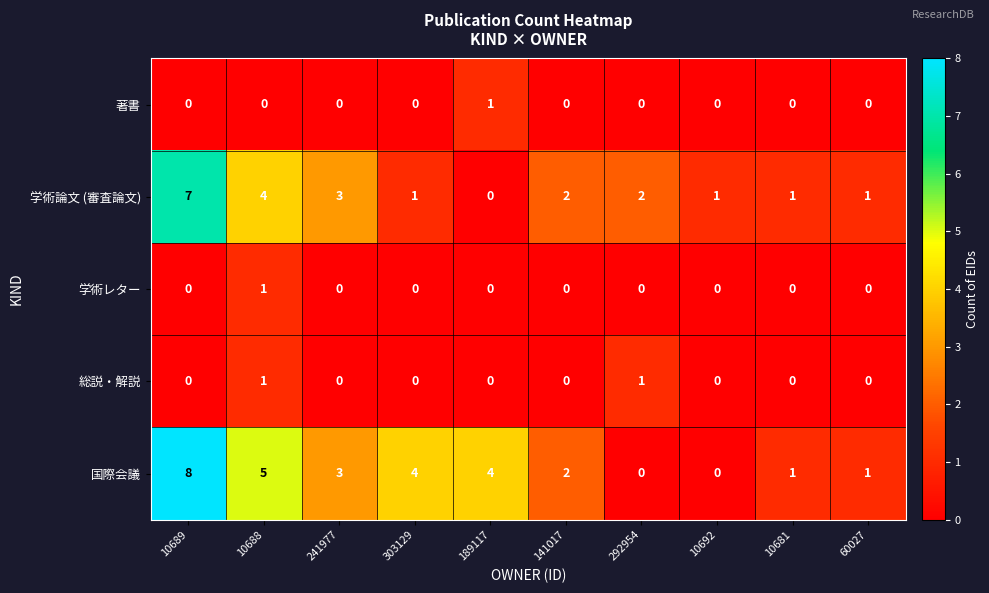

Is it true that 総説・解説 equals 1 at 141017?

False